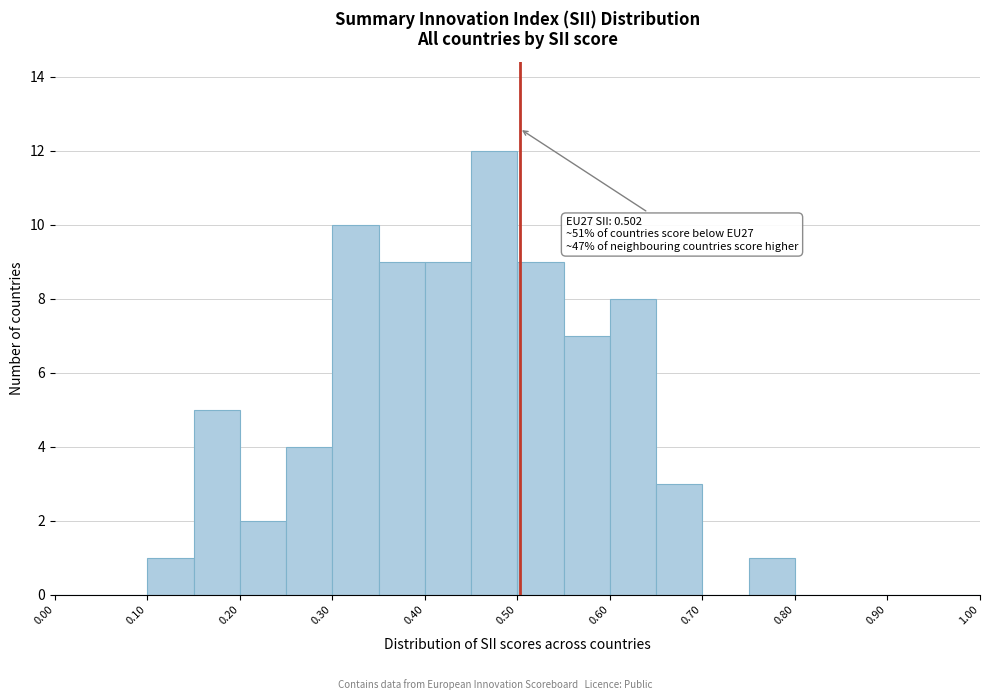

Which range on the x-axis has the tallest bar?

0.45 to 0.50